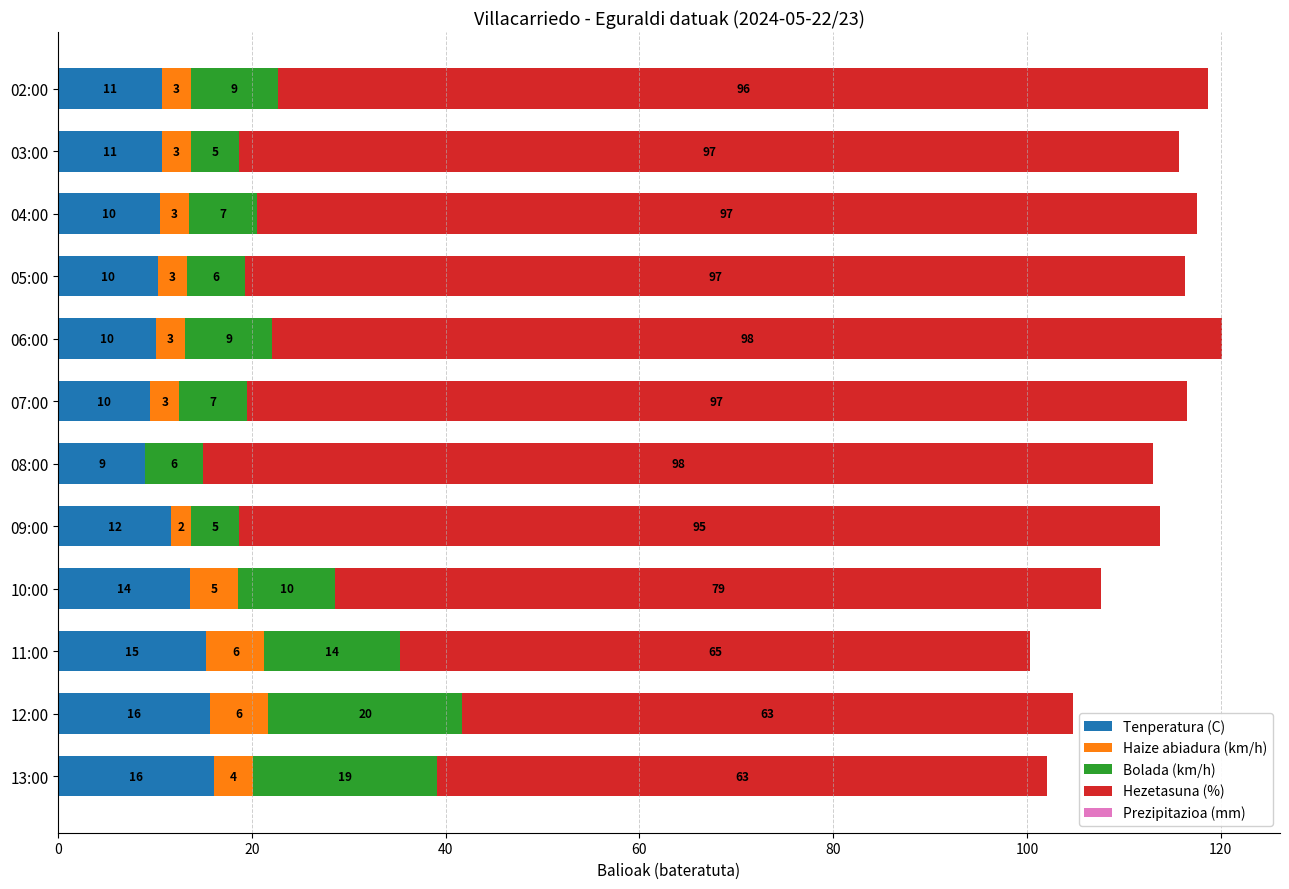

At which category is the sum across all series the highest?

06:00